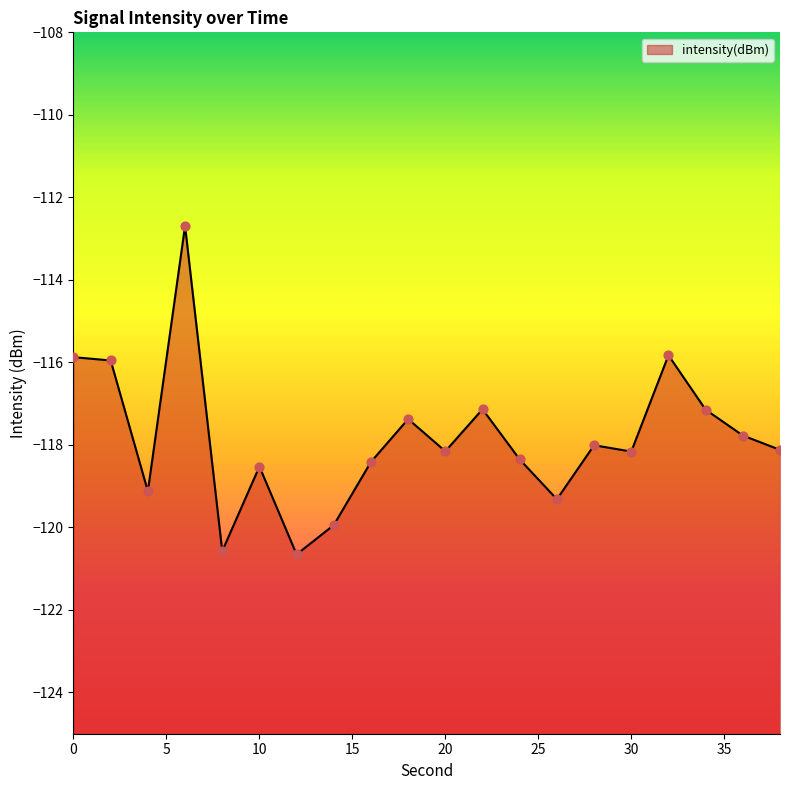

What is the change in value from 20 to 26?

-1.2